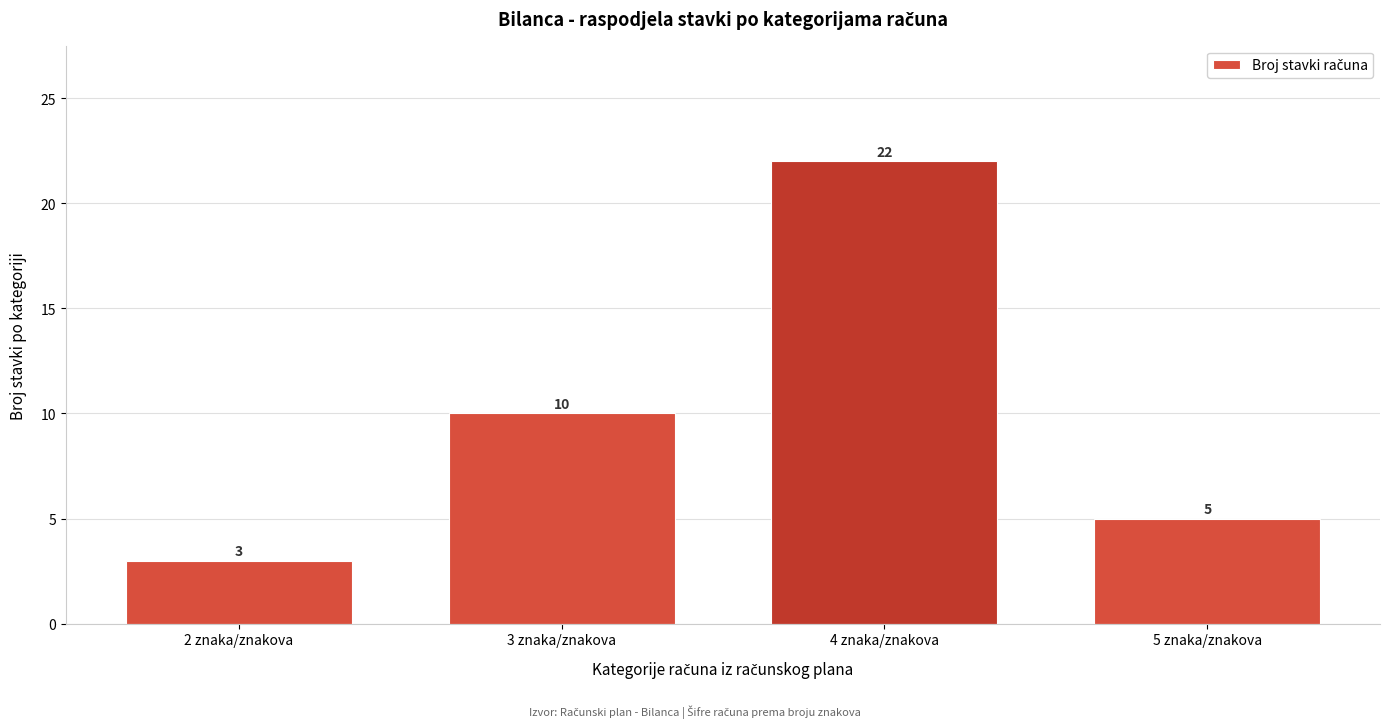

Reading left to right, list all the values displayed in this chart.

2 znaka/znakova=3	3 znaka/znakova=10	4 znaka/znakova=22	5 znaka/znakova=5